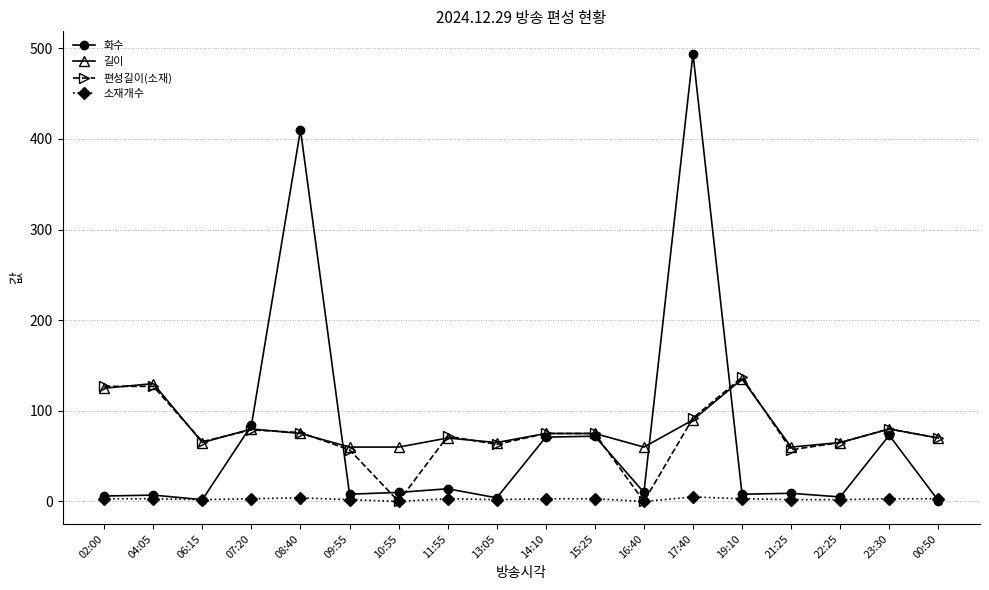

What position from the right is 09:55?

13